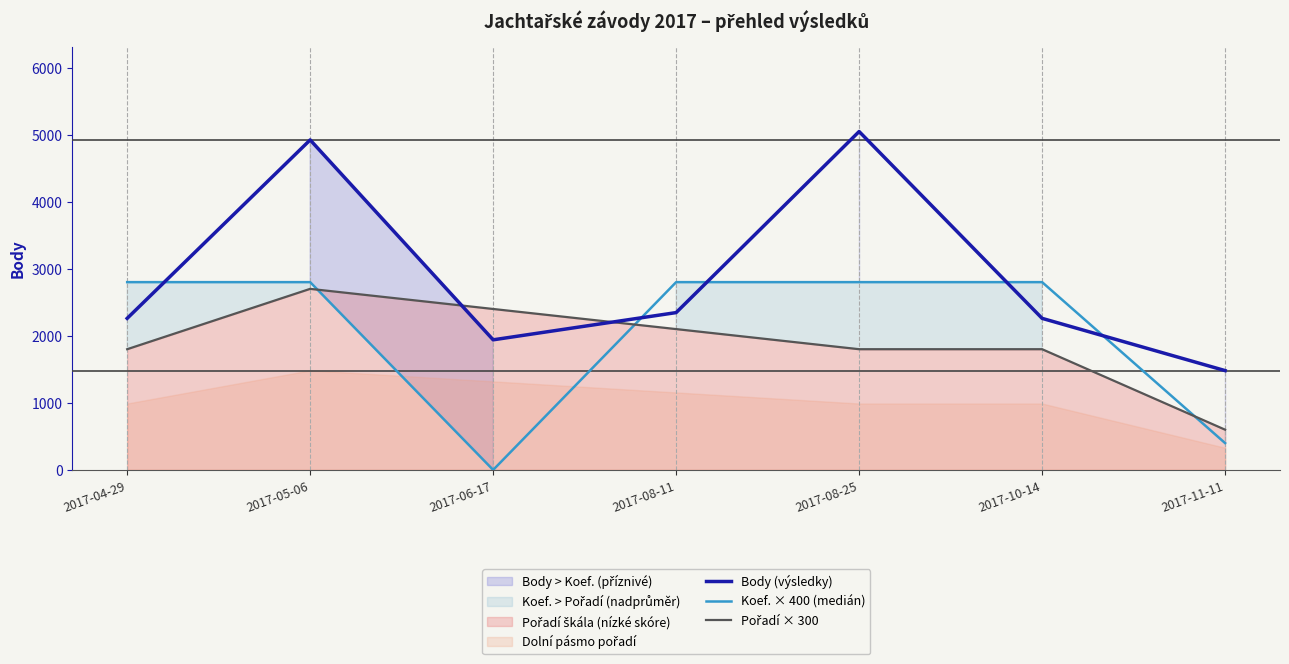

What is the approximate value of Body (výsledky) at 2017-04-29?

2260